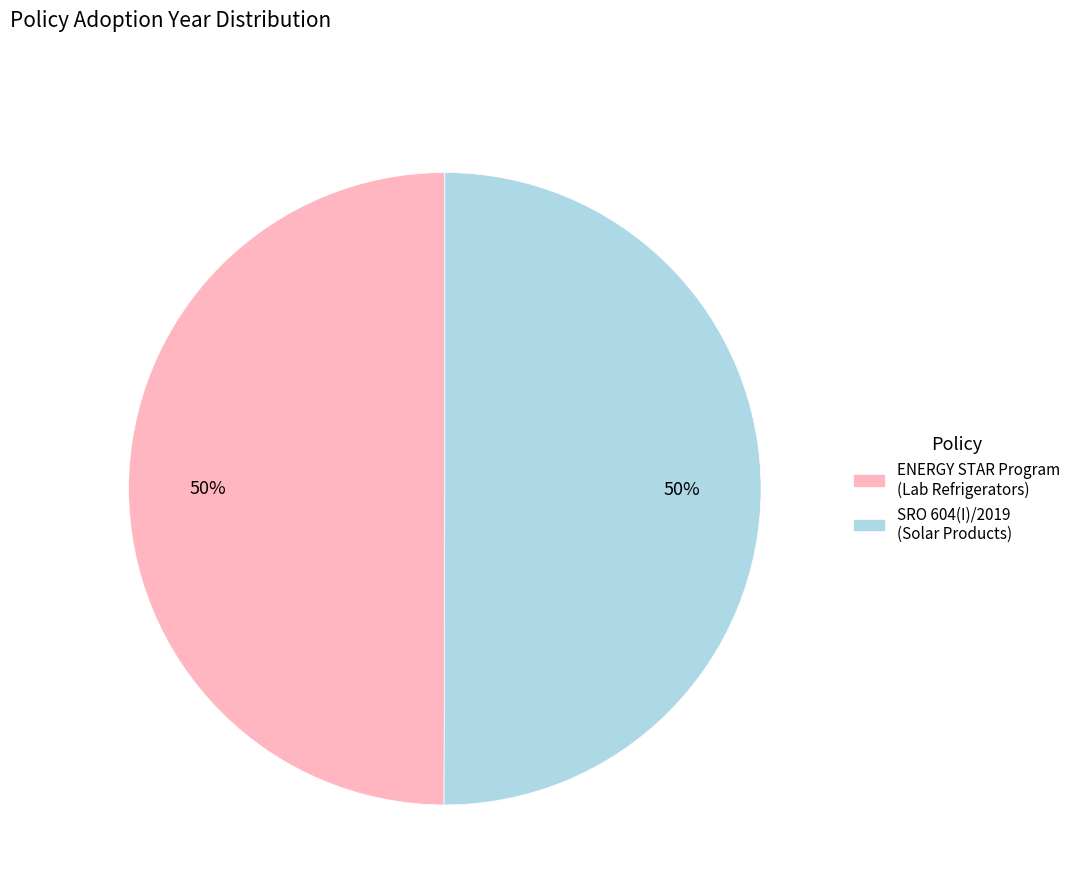

To the nearest percent, what is the average slice percentage?

50%